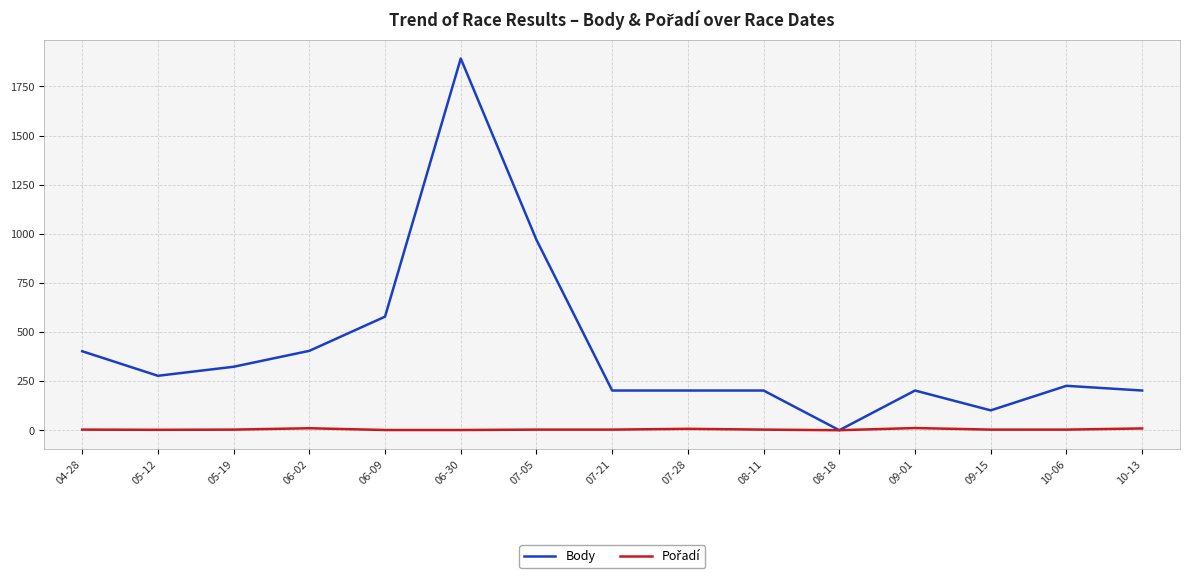

At which category is the sum across all series the highest?

06-30